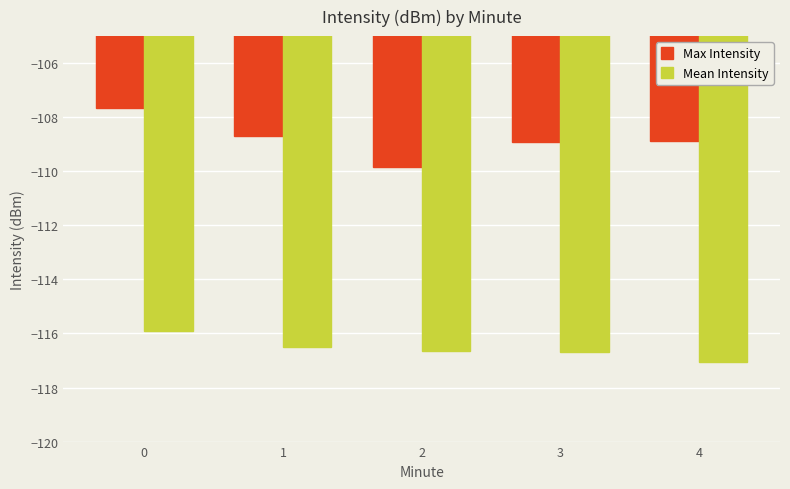

Rank the series by their average value, from lowest to highest.

Mean Intensity, Max Intensity